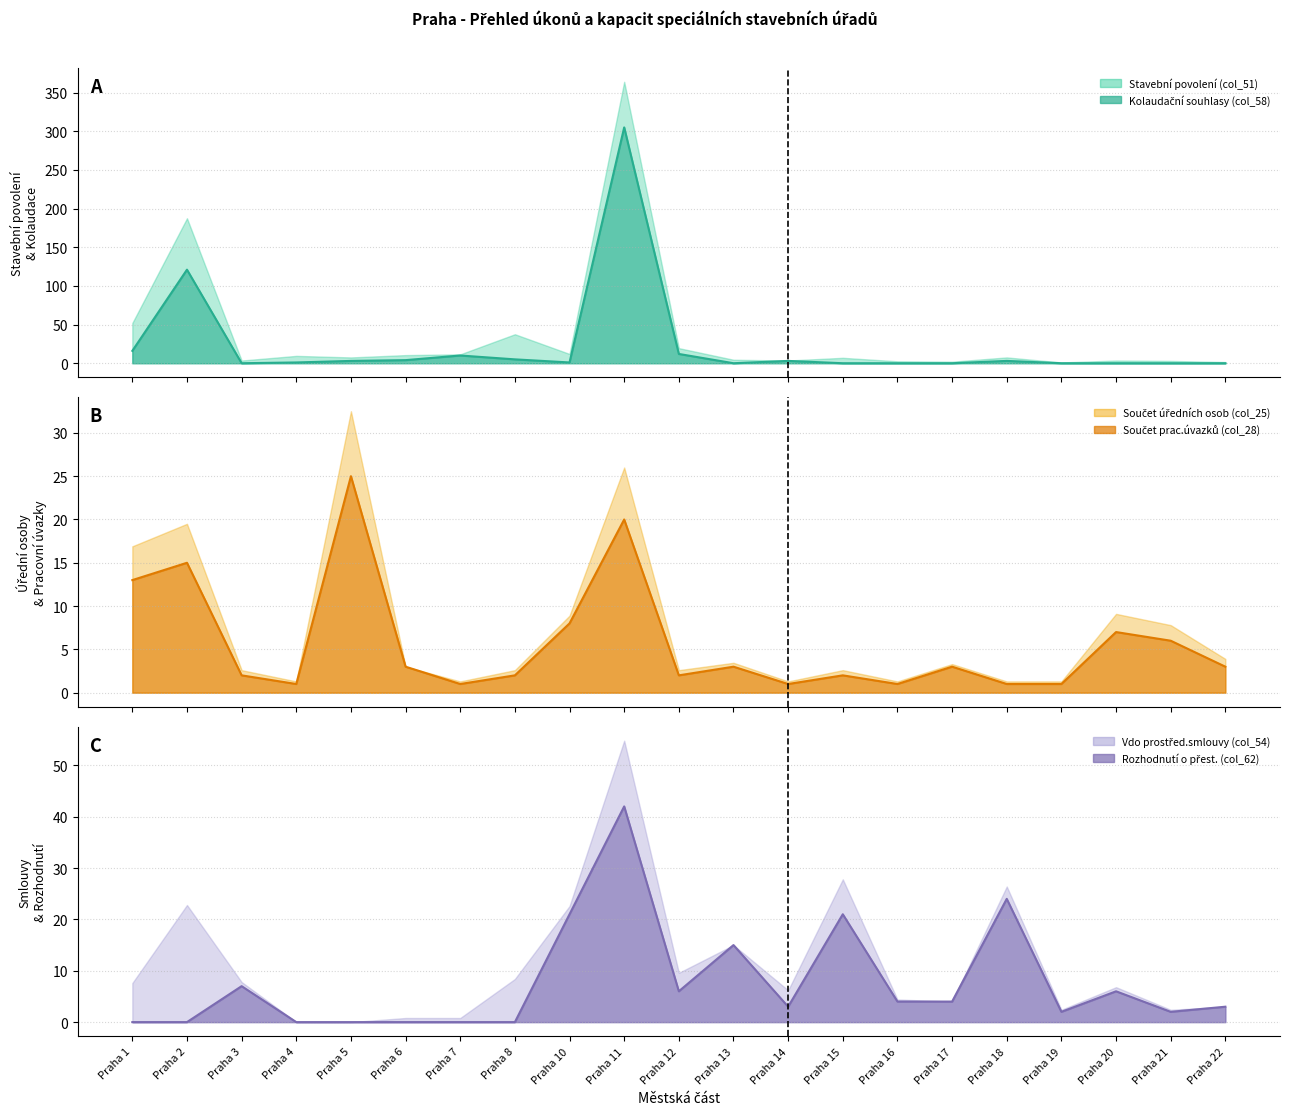

Which has a higher value, Praha 12 or Praha 4?

Praha 12